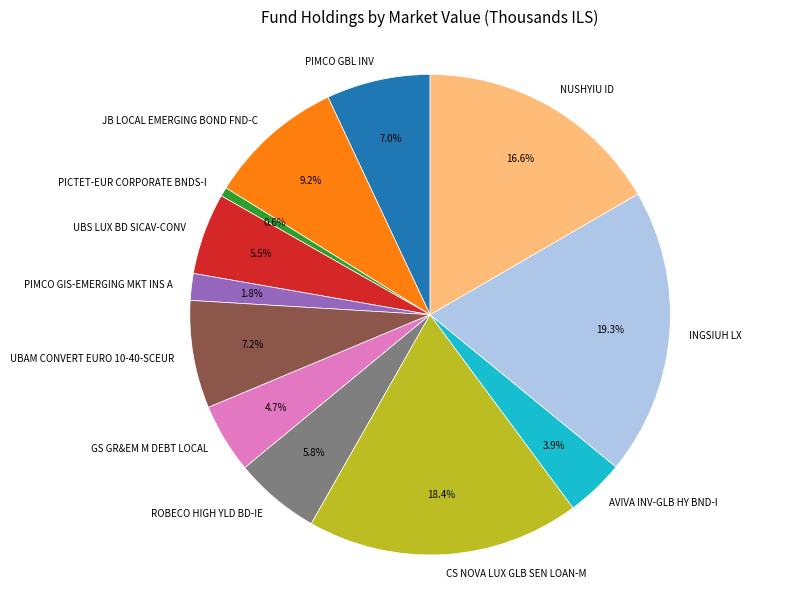

Is it true that UBAM CONVERT EURO 10-40-SCEUR is 7% of the pie?

True